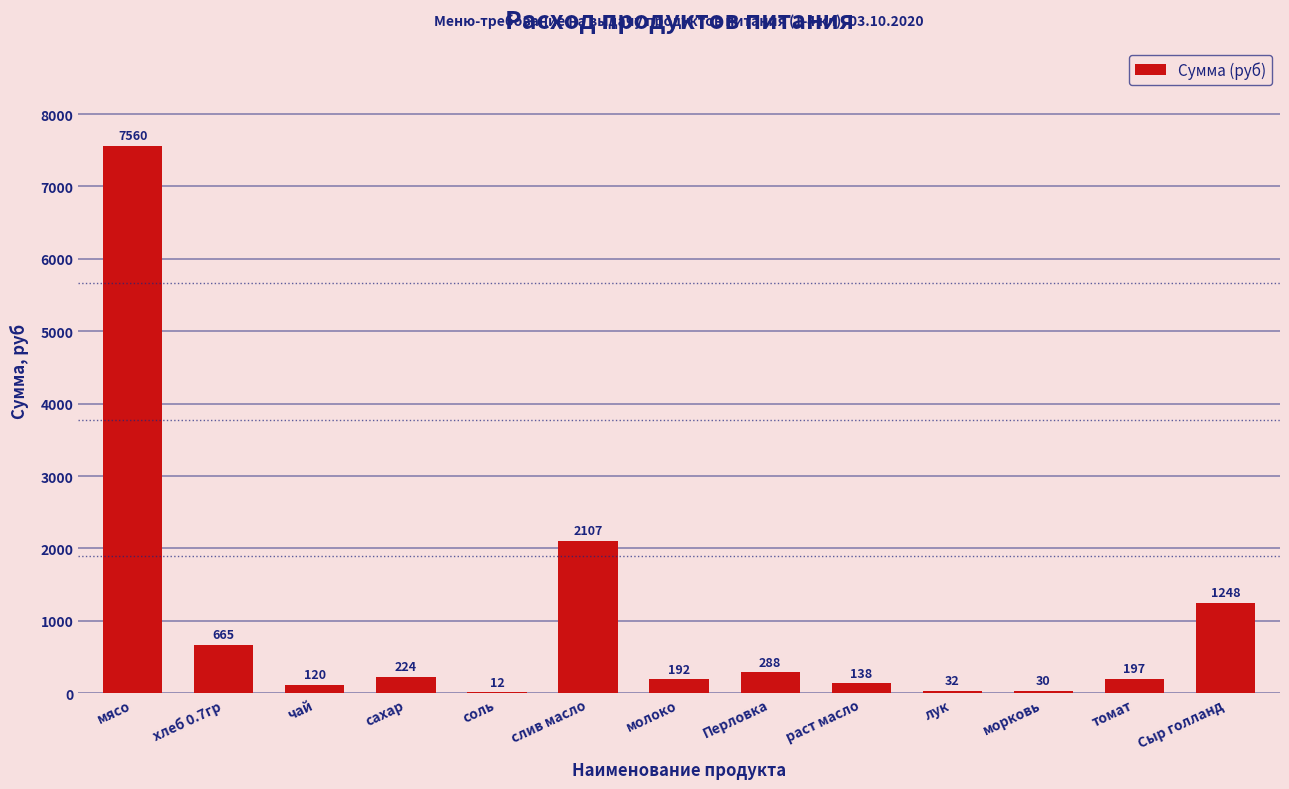

What is the change in value from Перловка to морковь?

-258.0